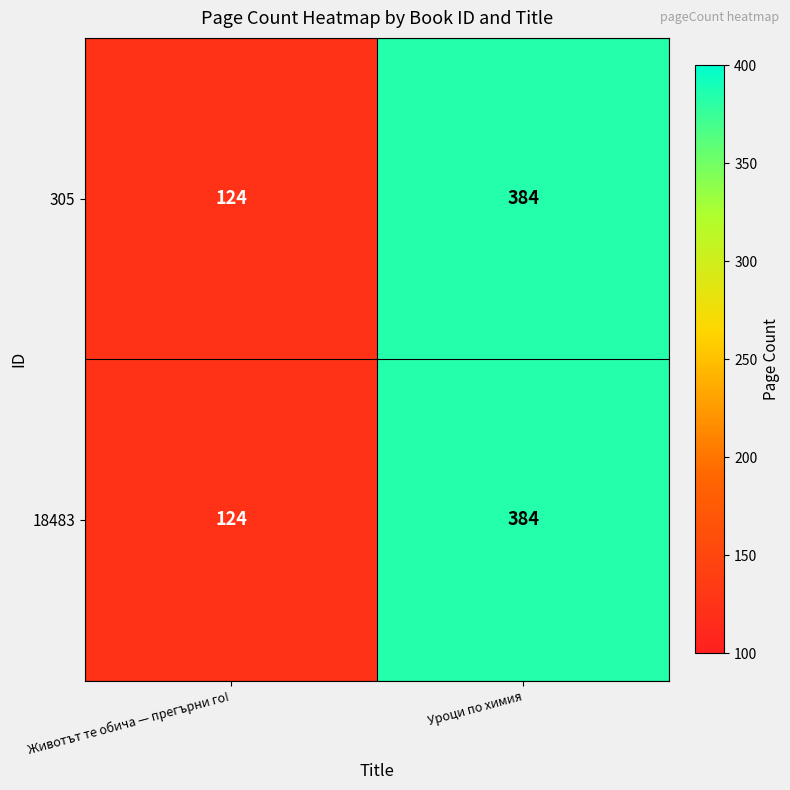

How many categories are shown in the chart?

2